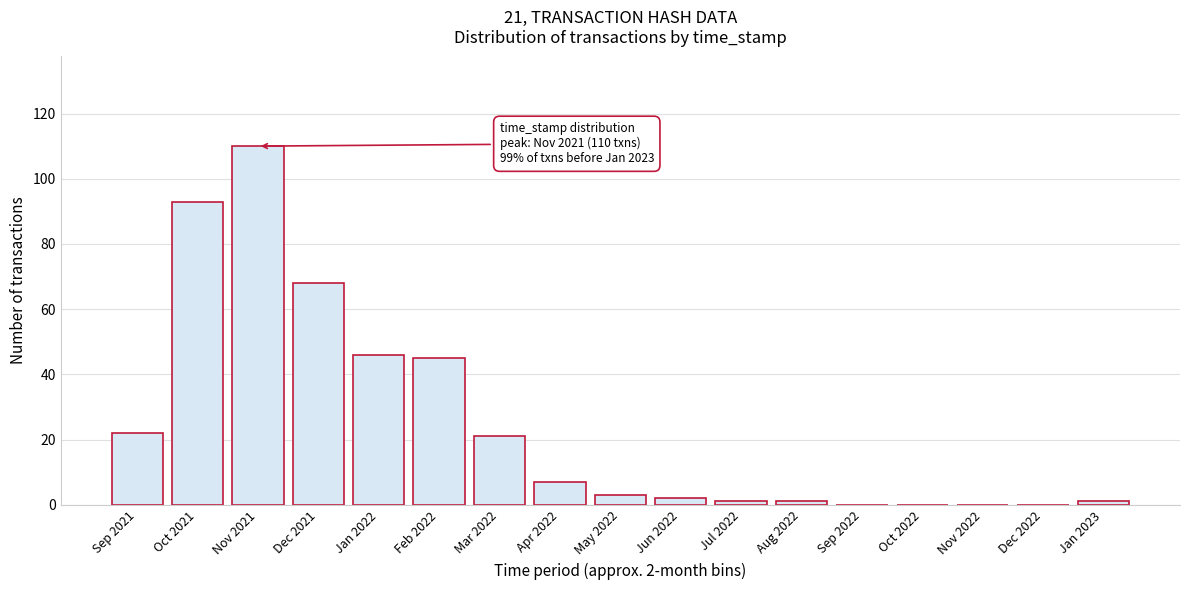

Reading right to left, what are all the values shown in this chart?

Jan 2023=1	Dec 2022=0	Nov 2022=0	Oct 2022=0	Sep 2022=0	Aug 2022=1	Jul 2022=1	Jun 2022=2	May 2022=3	Apr 2022=7	Mar 2022=21	Feb 2022=45	Jan 2022=46	Dec 2021=68	Nov 2021=110	Oct 2021=93	Sep 2021=22